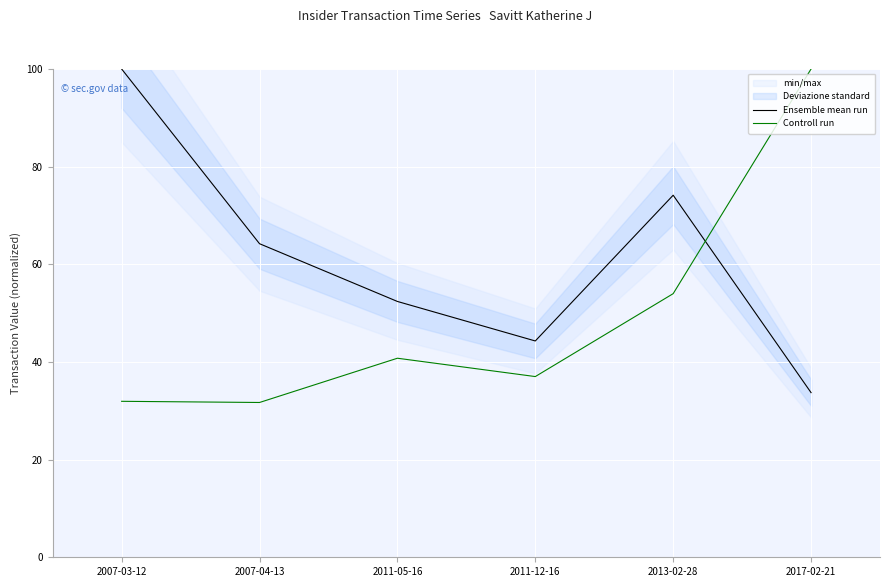

What is the total value across all series at 2011-12-16?

81.3